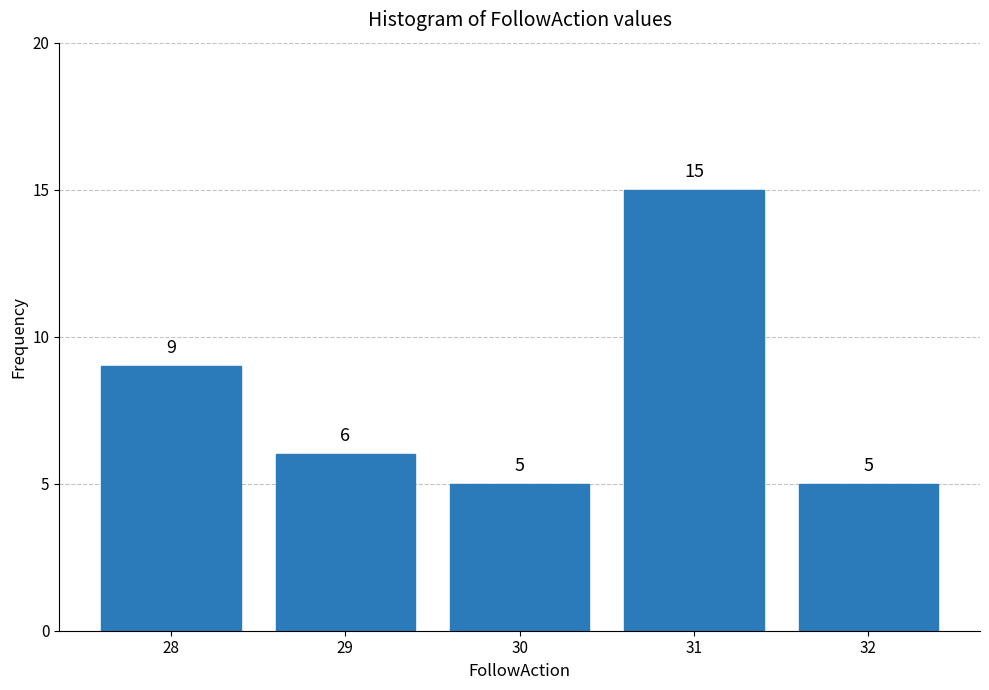

Reading left to right, extract all data points from this chart.

9	6	5	15	5